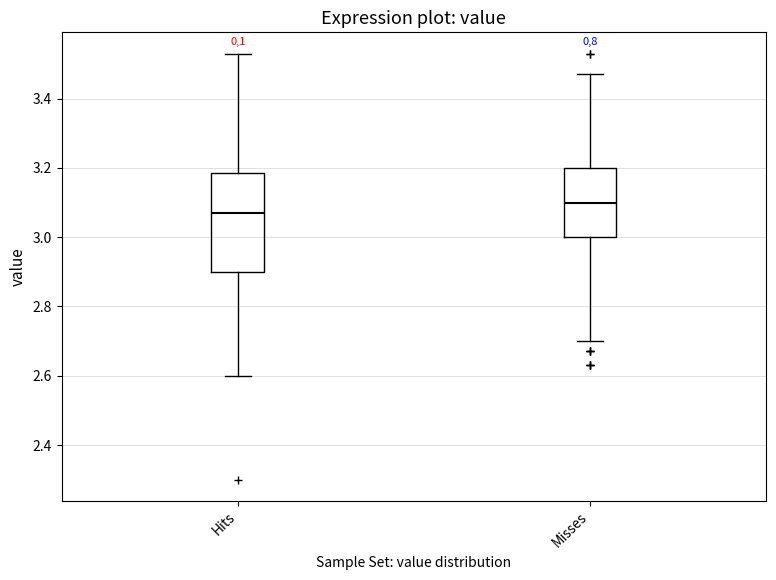

Reading left to right, read every box against the y-axis: the position of its median line, the range the box covers, and the ends of its whiskers. The values are not printed on the chart, so give them approximately, as read against the axis.

Hits: median 3.08, box 2.90 to 3.18, whiskers 2.60 to 3.54
Misses: median 3.10, box 3.00 to 3.20, whiskers 2.70 to 3.48